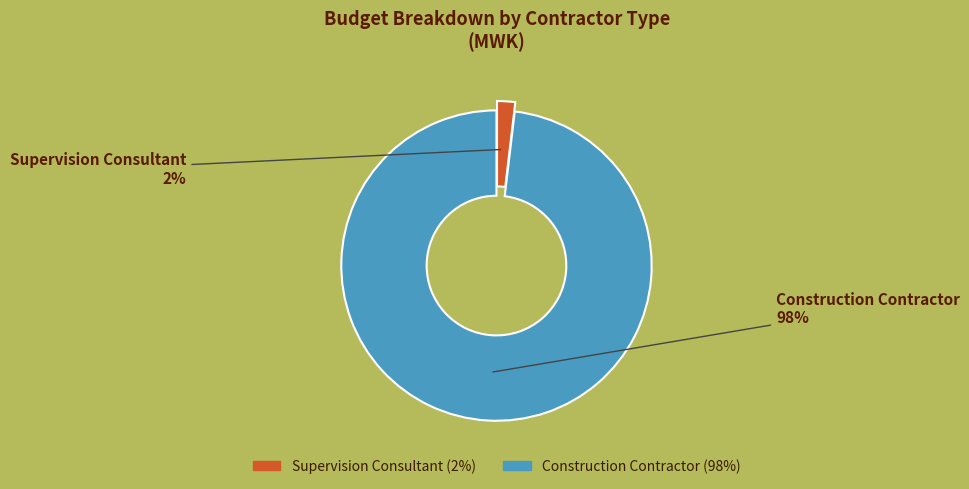

Does any single category account for the majority?

Yes